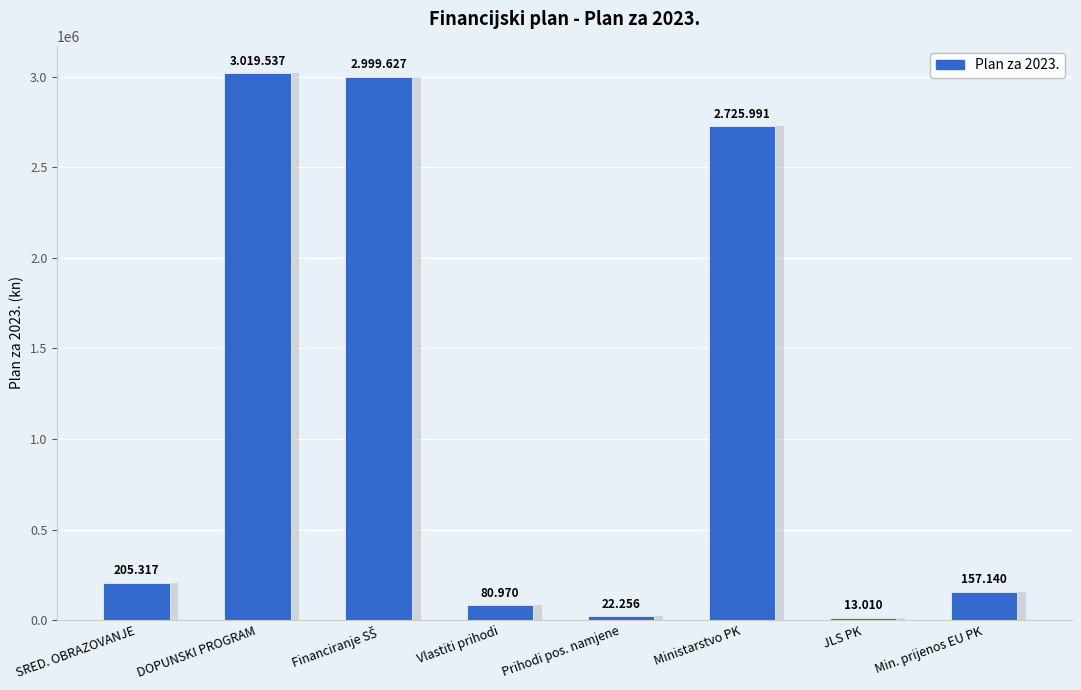

At which category does the chart reach its minimum across all series?

JLS PK